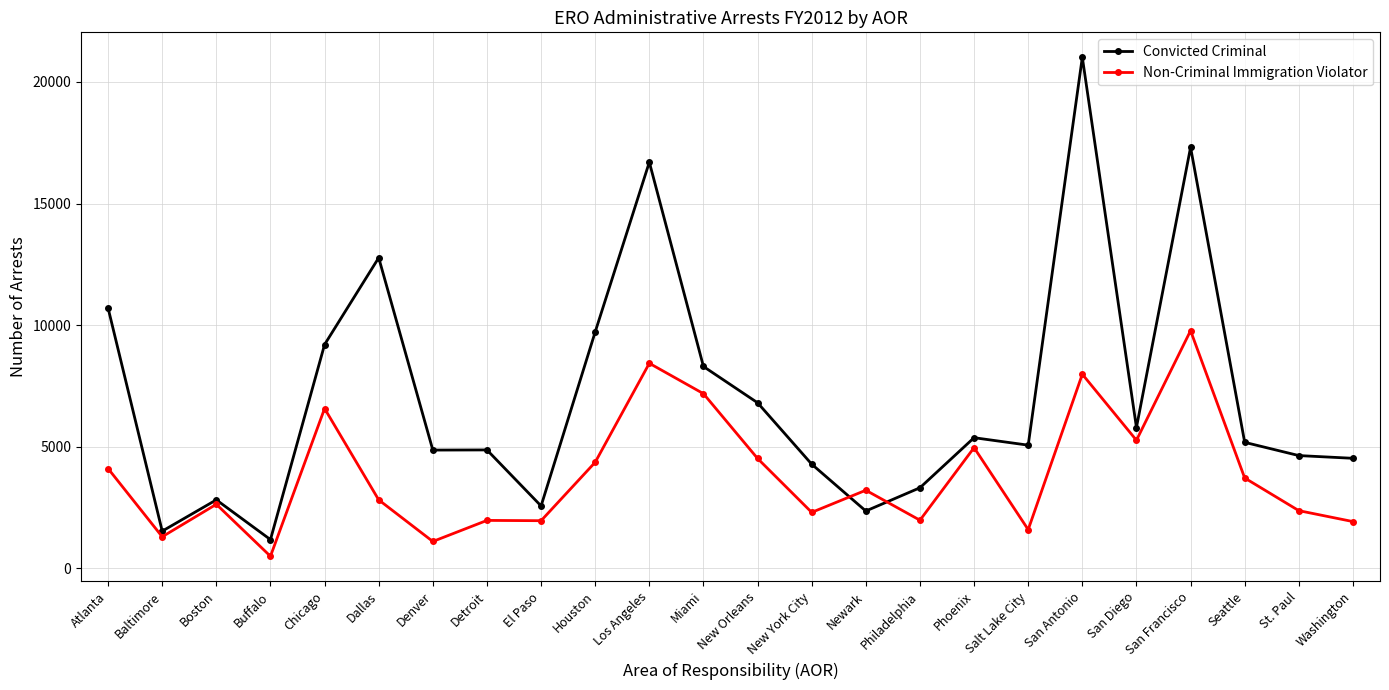

What is the value of the Convicted Criminal point at the 11th from the left?

16702